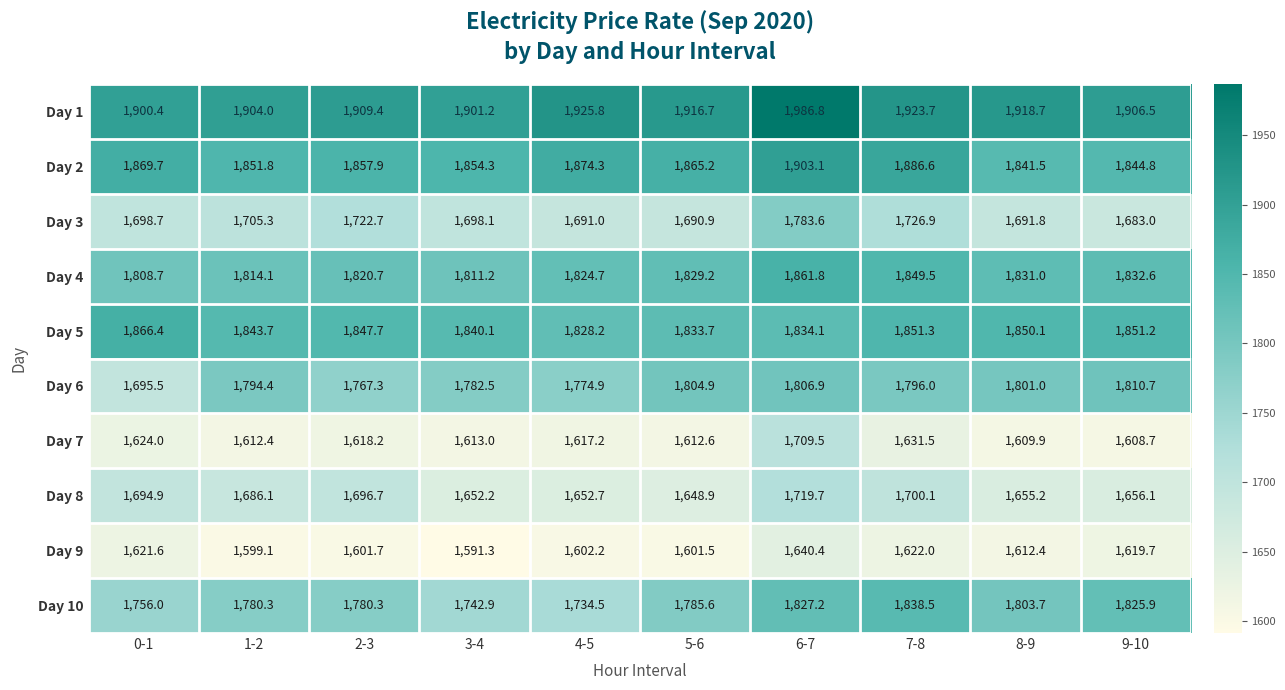

What is the difference between the Day 8 values at 1-2 and 6-7?

33.6